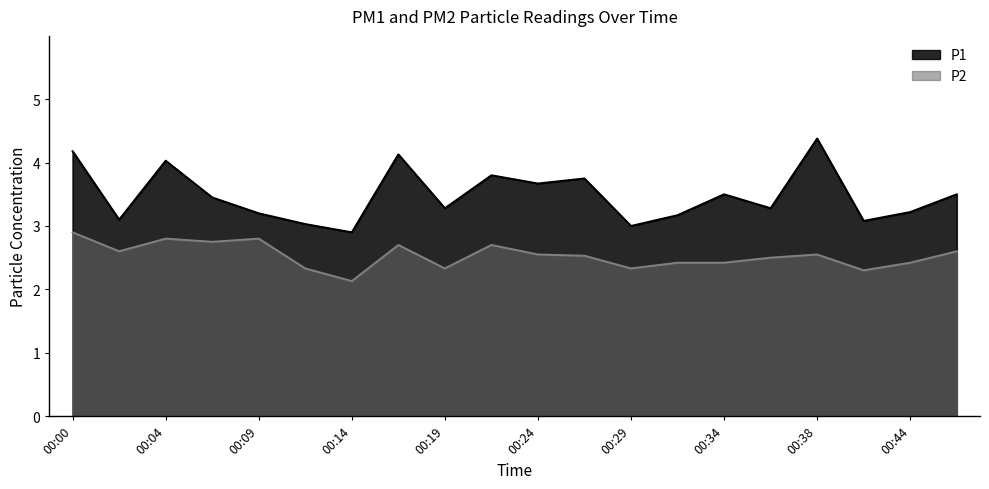

List the series in order of their peak value, highest first.

P1, P2